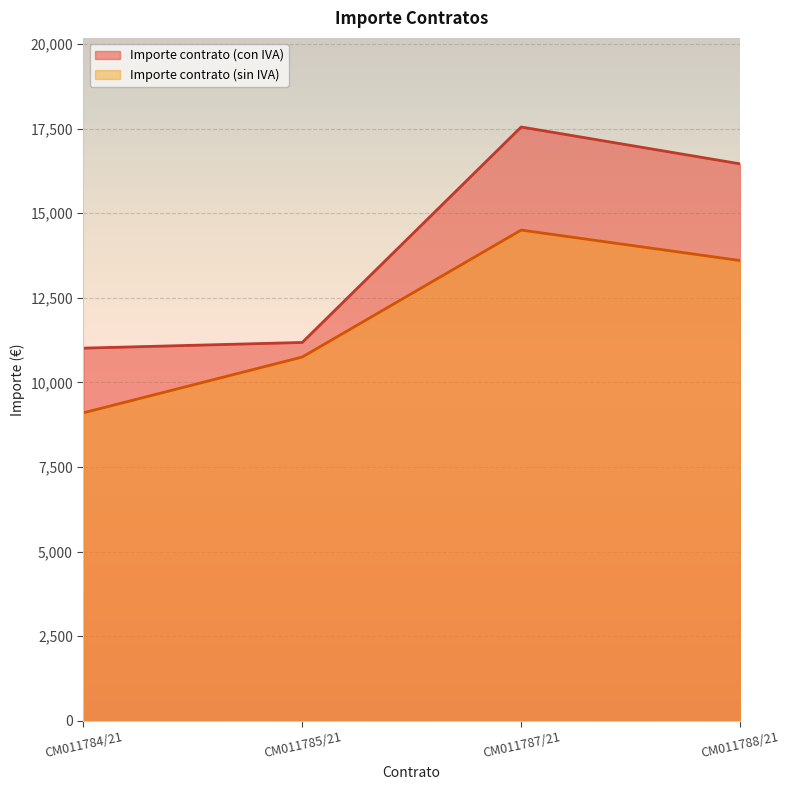

Which series has the largest range (max minus min)?

Importe contrato (con IVA)